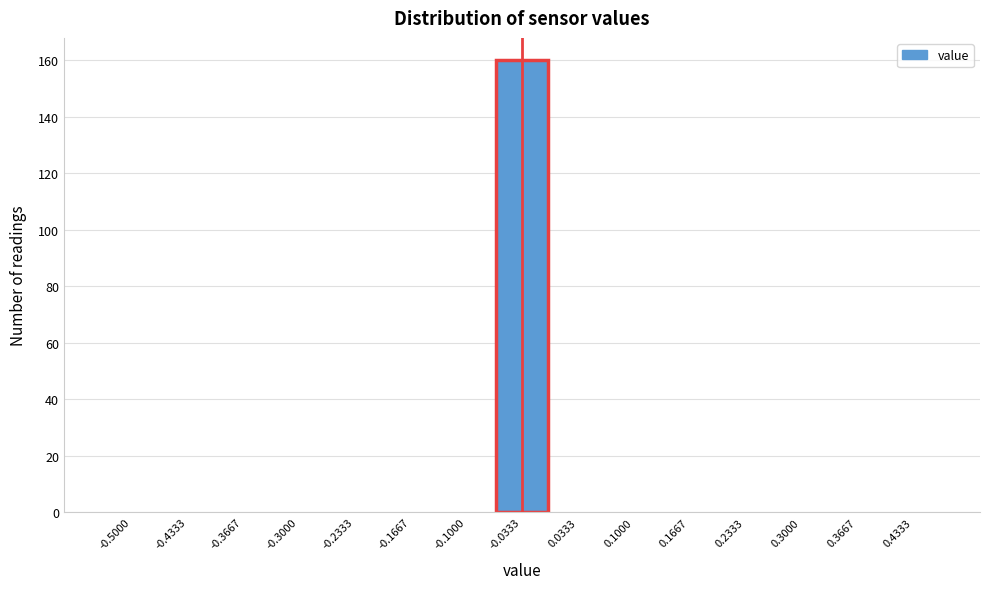

Reading left to right, transcribe all the data shown in this chart.

-0.5000=0	-0.4333=0	-0.3667=0	-0.3000=0	-0.2333=0	-0.1667=0	-0.1000=0	-0.0333=160	0.0333=0	0.1000=0	0.1667=0	0.2333=0	0.3000=0	0.3667=0	0.4333=0